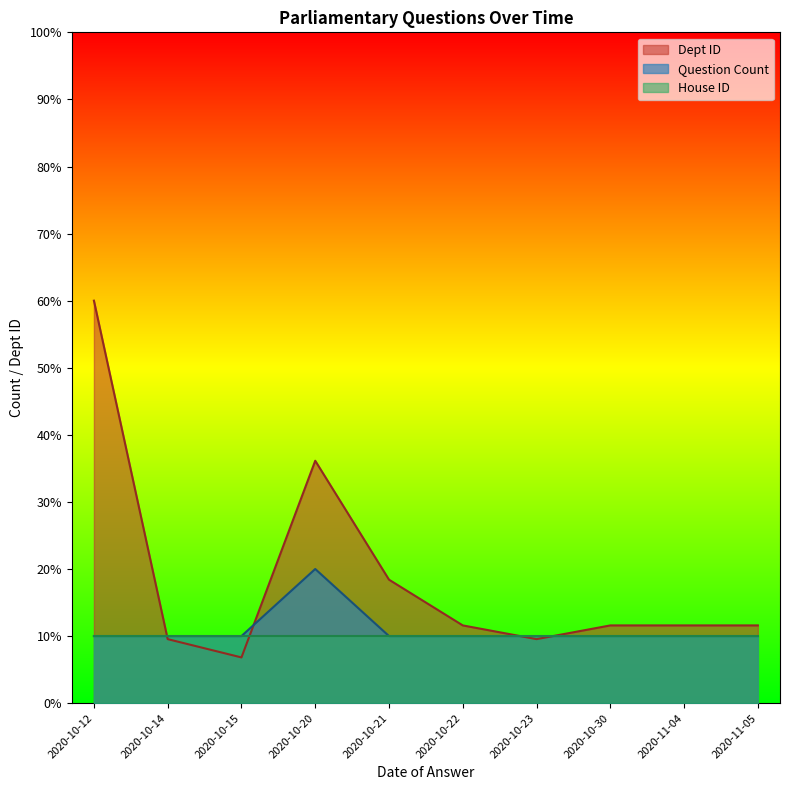

How many lines are shown in the chart?

3